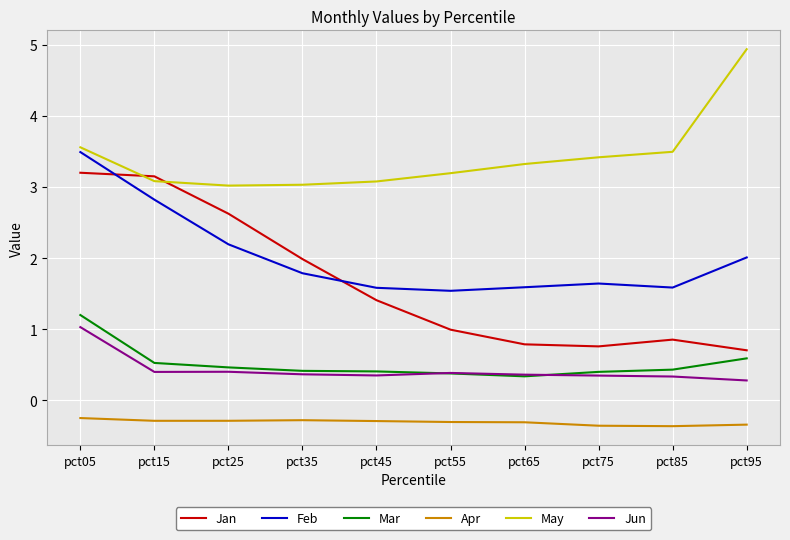

Is the value of Apr at pct55 greater than the value of Jan at pct55?

No